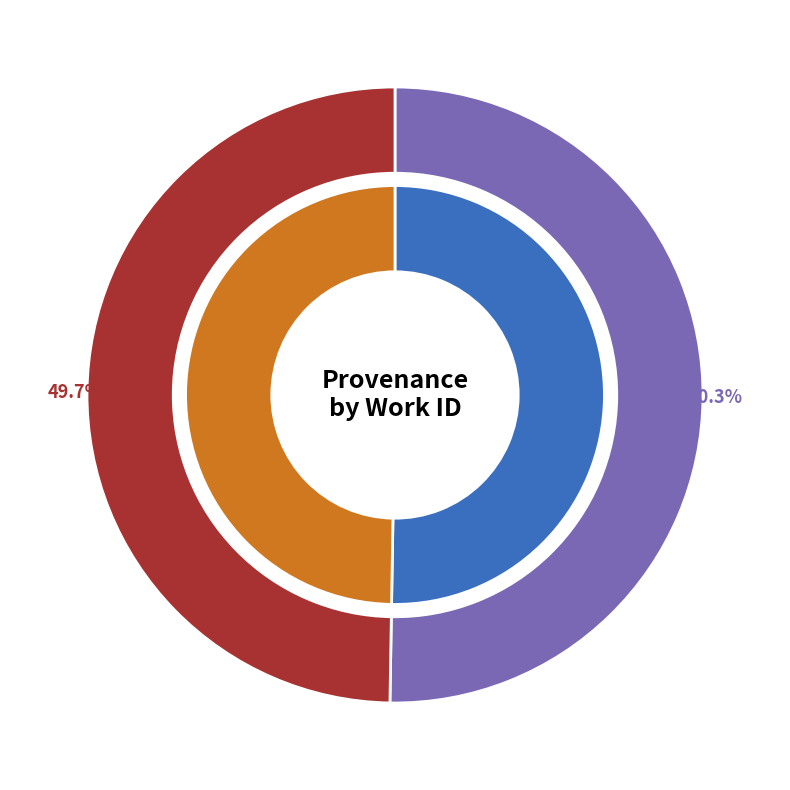

How many slices are in this pie chart?

2